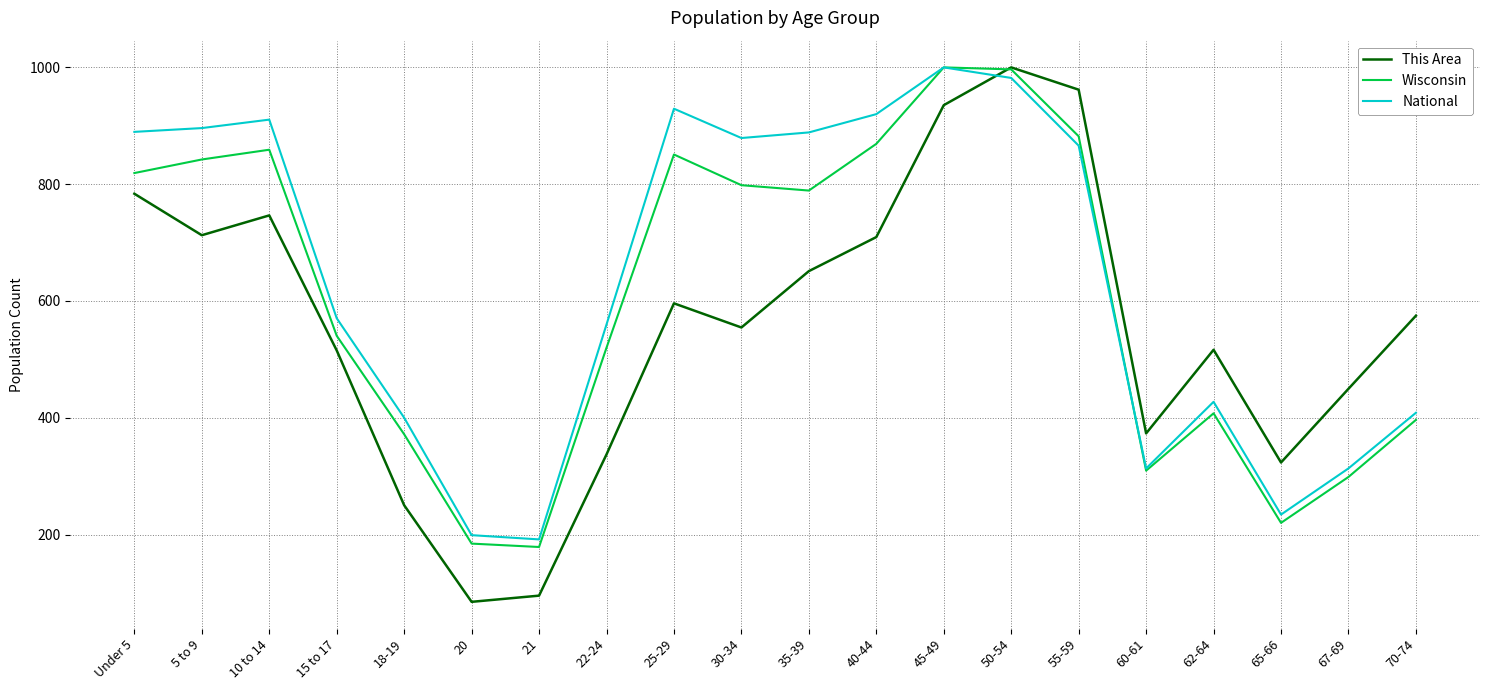

The value of Wisconsin at 67-69 is 298.7. True or false?

True